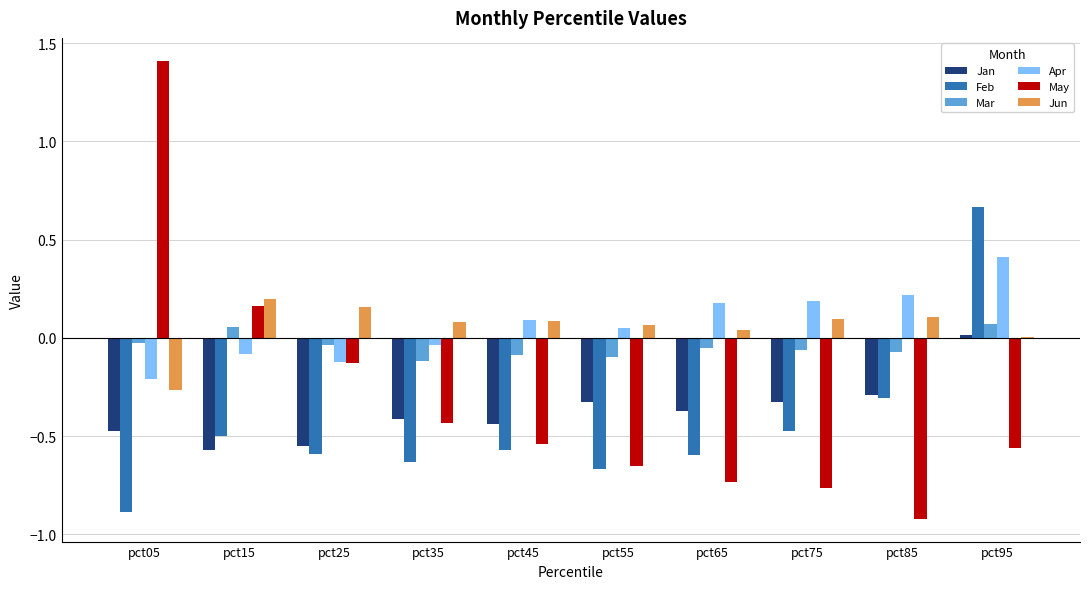

Which category has the highest value across all series?

pct05